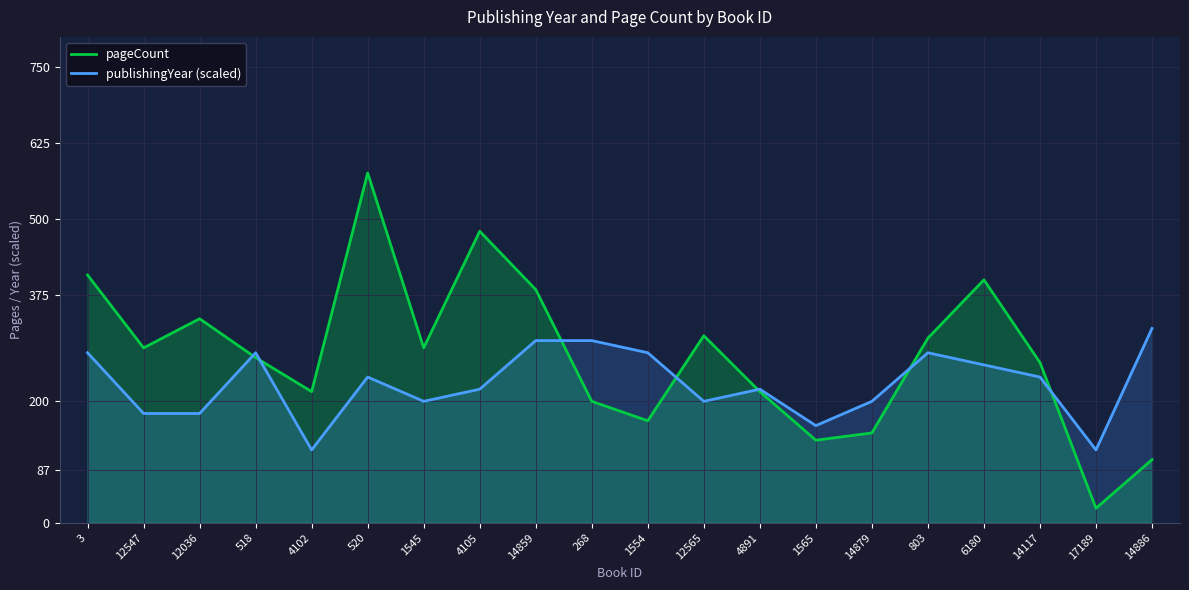

What position from the right is 4105?

13